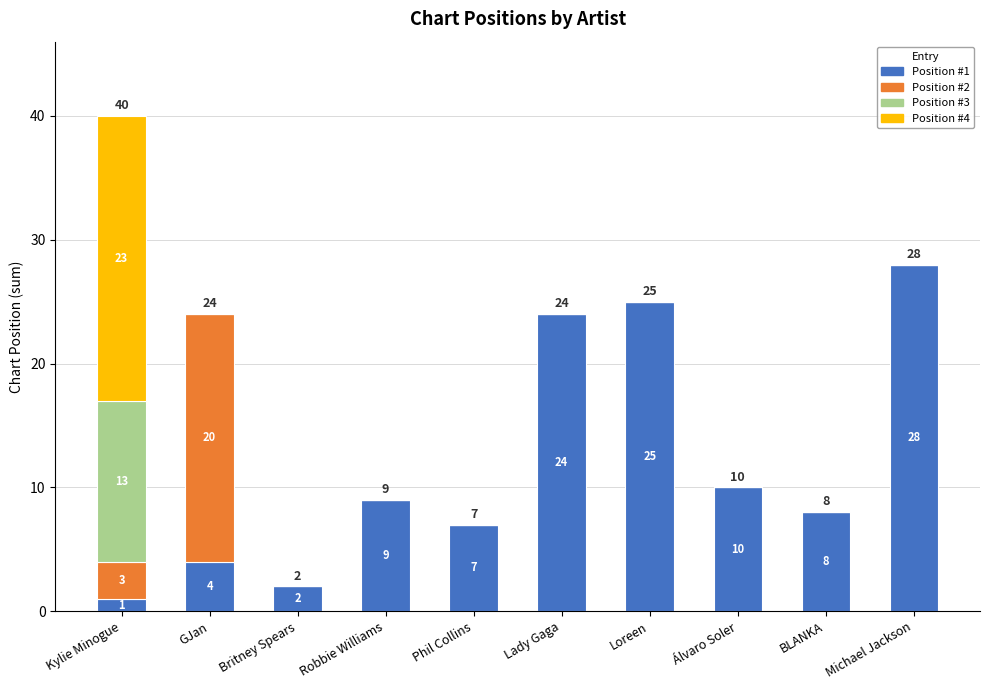

Count the number of categories in the chart.

10